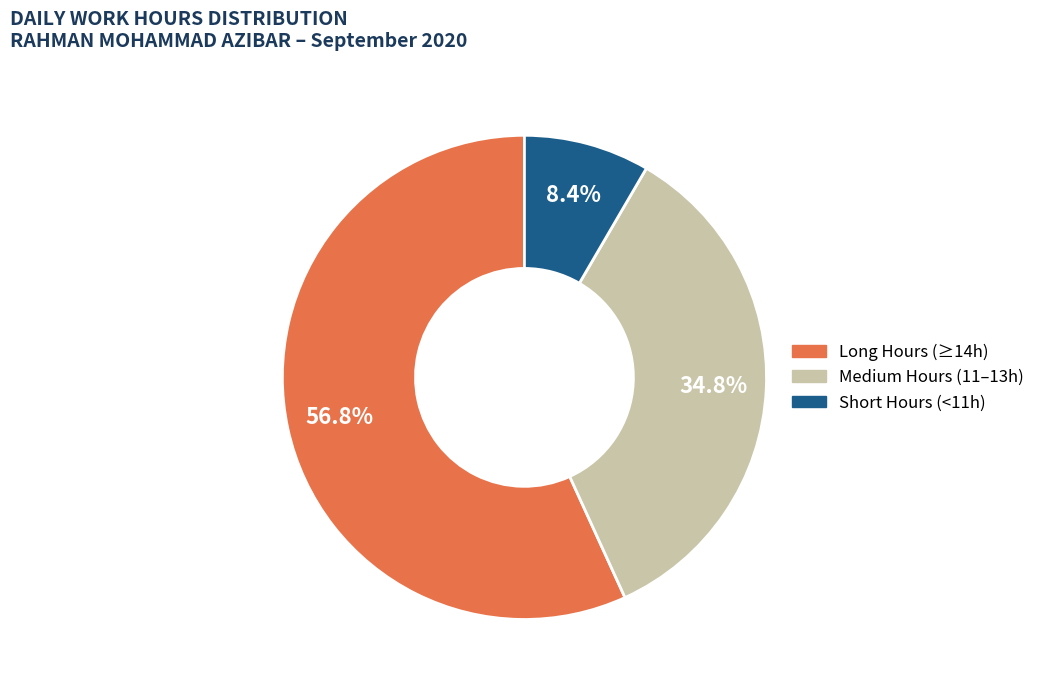

Is there any slice that represents more than half of the pie?

Yes